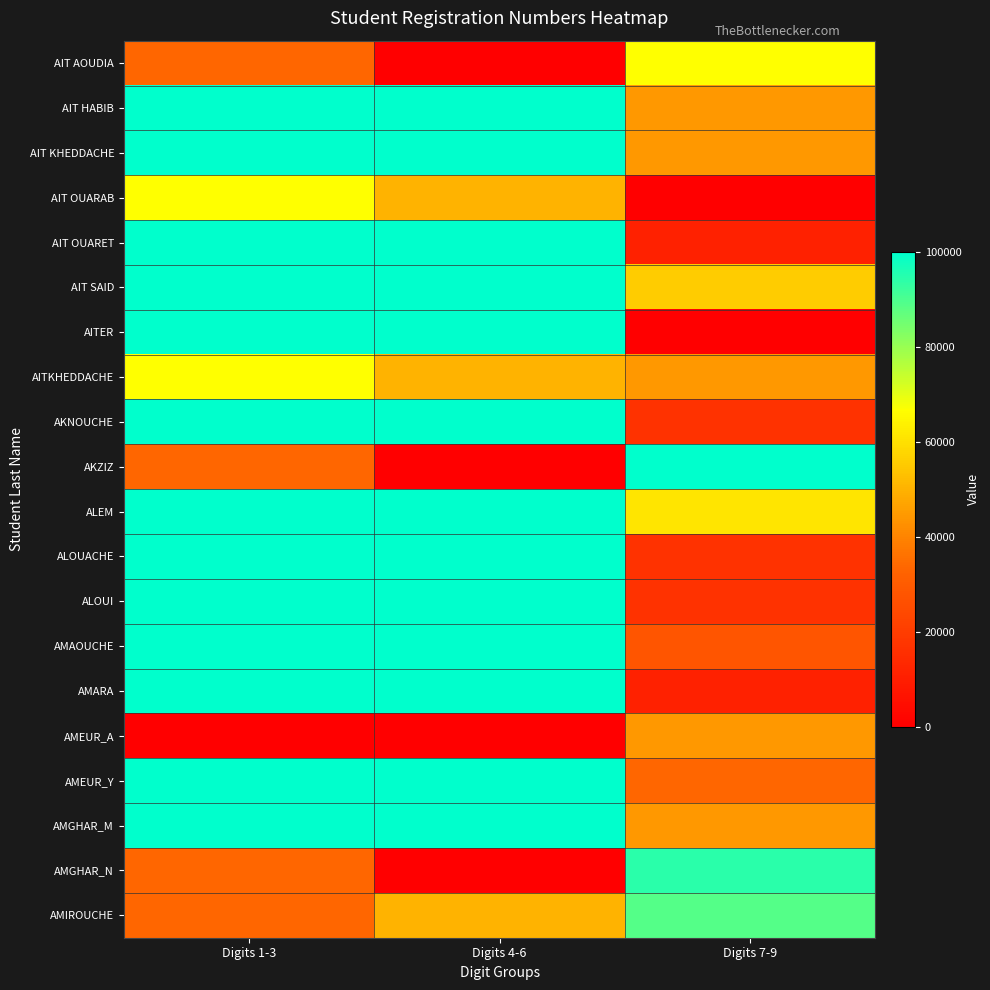

Reading left to right, list all the values displayed in this chart.

AIT AOUDIA: Digits 1-3=33333.3	Digits 4-6=0.0	Digits 7-9=66666.7
AIT HABIB: Digits 1-3=100000.0	Digits 4-6=100000.0	Digits 7-9=44444.4
AIT KHEDDACHE: Digits 1-3=100000.0	Digits 4-6=100000.0	Digits 7-9=44444.4
AIT OUARAB: Digits 1-3=66666.7	Digits 4-6=50000.0	Digits 7-9=0.0
AIT OUARET: Digits 1-3=100000.0	Digits 4-6=100000.0	Digits 7-9=11111.1
AIT SAID: Digits 1-3=100000.0	Digits 4-6=100000.0	Digits 7-9=55555.6
AITER: Digits 1-3=100000.0	Digits 4-6=100000.0	Digits 7-9=0.0
AITKHEDDACHE: Digits 1-3=66666.7	Digits 4-6=50000.0	Digits 7-9=44444.4
AKNOUCHE: Digits 1-3=100000.0	Digits 4-6=100000.0	Digits 7-9=16666.7
AKZIZ: Digits 1-3=33333.3	Digits 4-6=0.0	Digits 7-9=100000.0
ALEM: Digits 1-3=100000.0	Digits 4-6=100000.0	Digits 7-9=61111.1
ALOUACHE: Digits 1-3=100000.0	Digits 4-6=100000.0	Digits 7-9=16666.7
ALOUI: Digits 1-3=100000.0	Digits 4-6=100000.0	Digits 7-9=16666.7
AMAOUCHE: Digits 1-3=100000.0	Digits 4-6=100000.0	Digits 7-9=27777.8
AMARA: Digits 1-3=100000.0	Digits 4-6=100000.0	Digits 7-9=11111.1
AMEUR_A: Digits 1-3=0.0	Digits 4-6=0.0	Digits 7-9=44444.4
AMEUR_Y: Digits 1-3=100000.0	Digits 4-6=100000.0	Digits 7-9=33333.3
AMGHAR_M: Digits 1-3=100000.0	Digits 4-6=100000.0	Digits 7-9=44444.4
AMGHAR_N: Digits 1-3=33333.3	Digits 4-6=0.0	Digits 7-9=94444.4
AMIROUCHE: Digits 1-3=33333.3	Digits 4-6=50000.0	Digits 7-9=88888.9